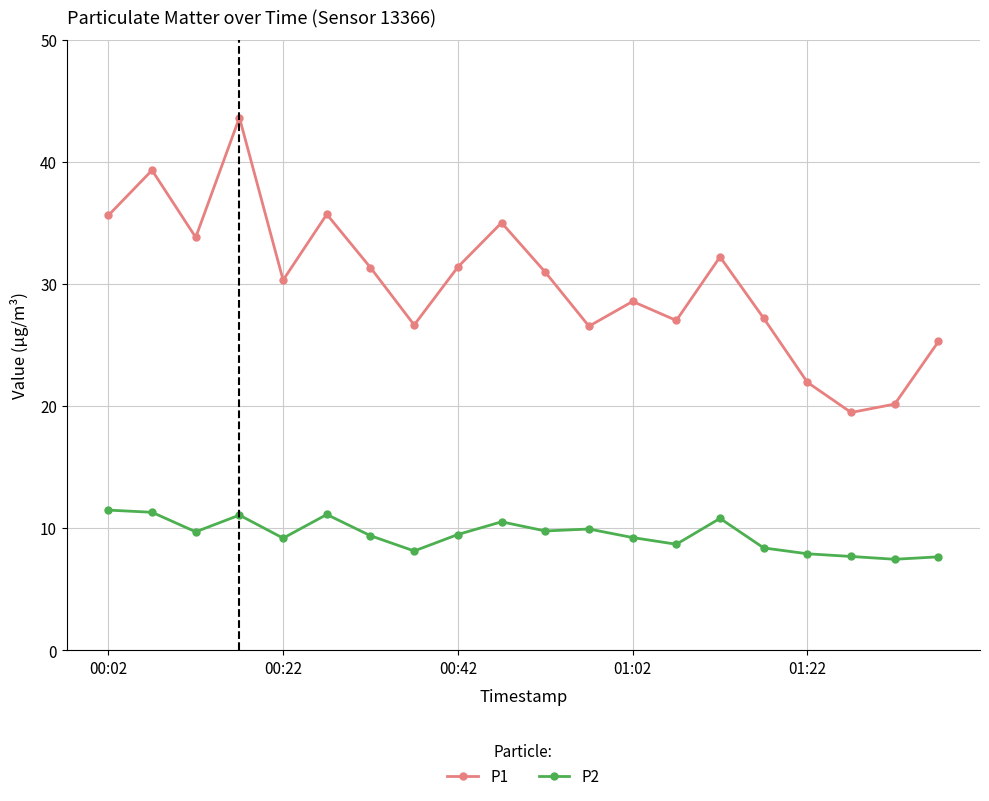

What is the lowest value of the P1 series?

19.5